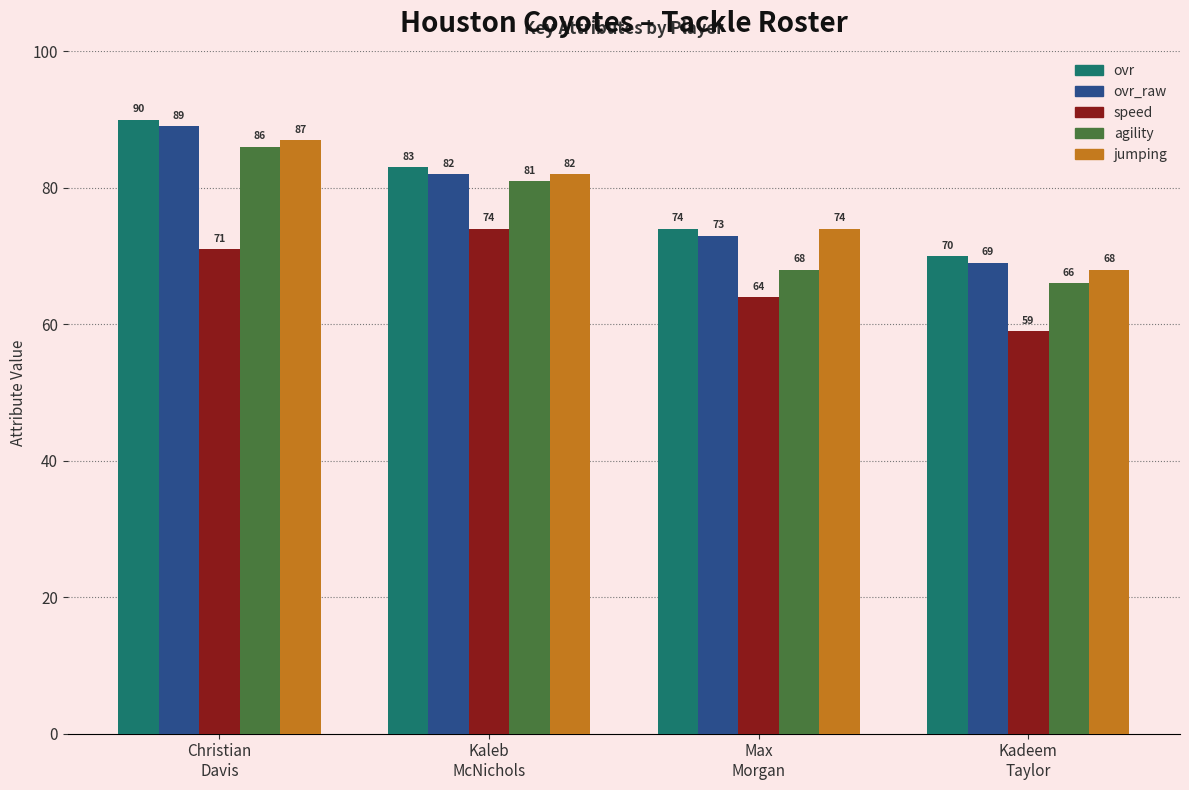

Reading left to right, extract all data points from this chart.

ovr: Christian
Davis=90	Kaleb
McNichols=83	Max
Morgan=74	Kadeem
Taylor=70
ovr_raw: Christian
Davis=89	Kaleb
McNichols=82	Max
Morgan=73	Kadeem
Taylor=69
speed: Christian
Davis=71	Kaleb
McNichols=74	Max
Morgan=64	Kadeem
Taylor=59
agility: Christian
Davis=86	Kaleb
McNichols=81	Max
Morgan=68	Kadeem
Taylor=66
jumping: Christian
Davis=87	Kaleb
McNichols=82	Max
Morgan=74	Kadeem
Taylor=68